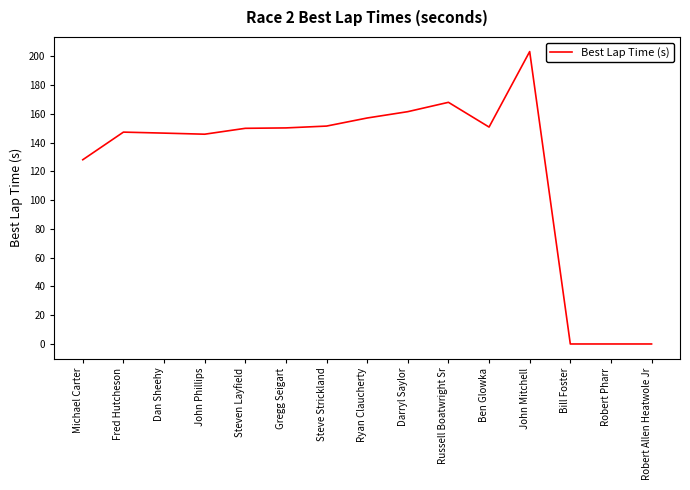

The value at John Mitchell is 131.5. True or false?

False